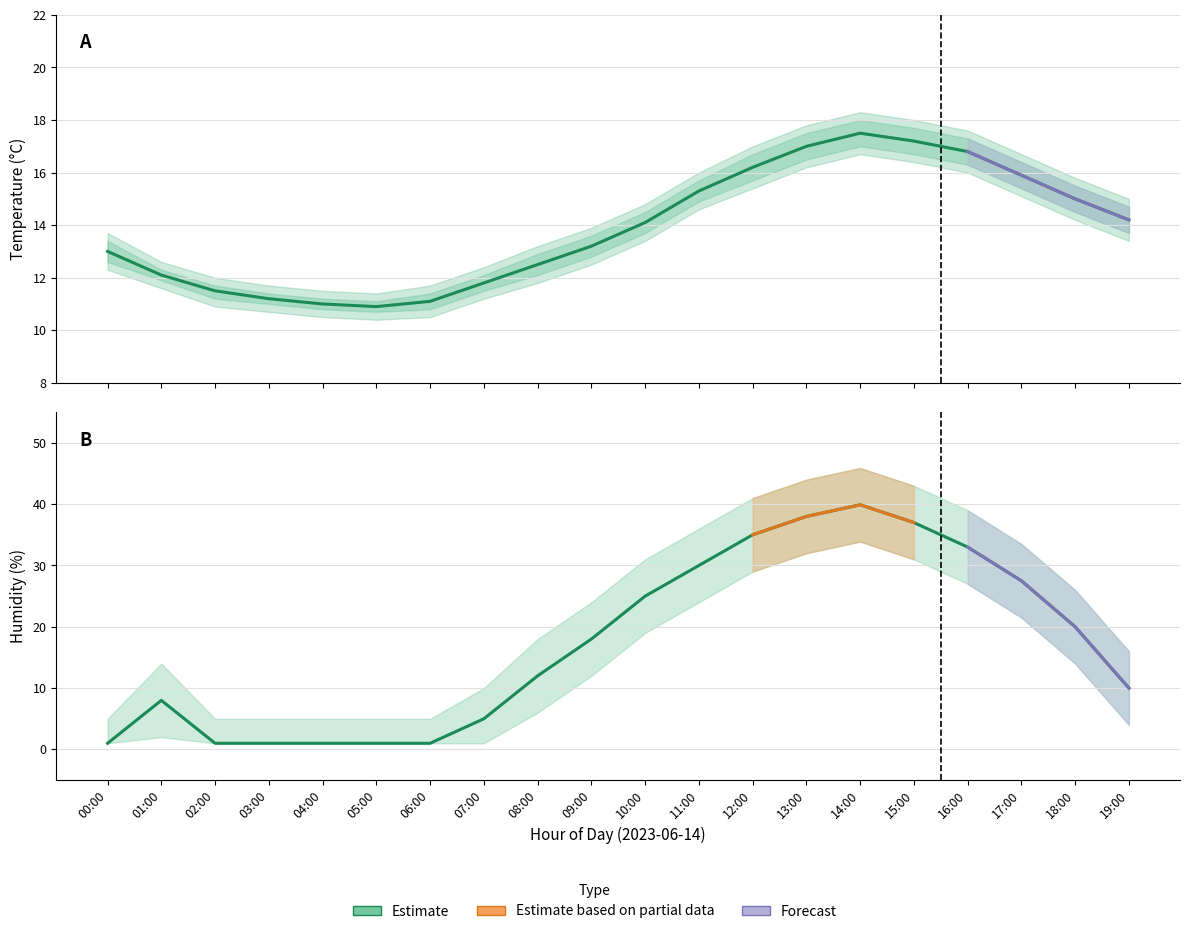

What is the label of the 9th point from the right?

11:00